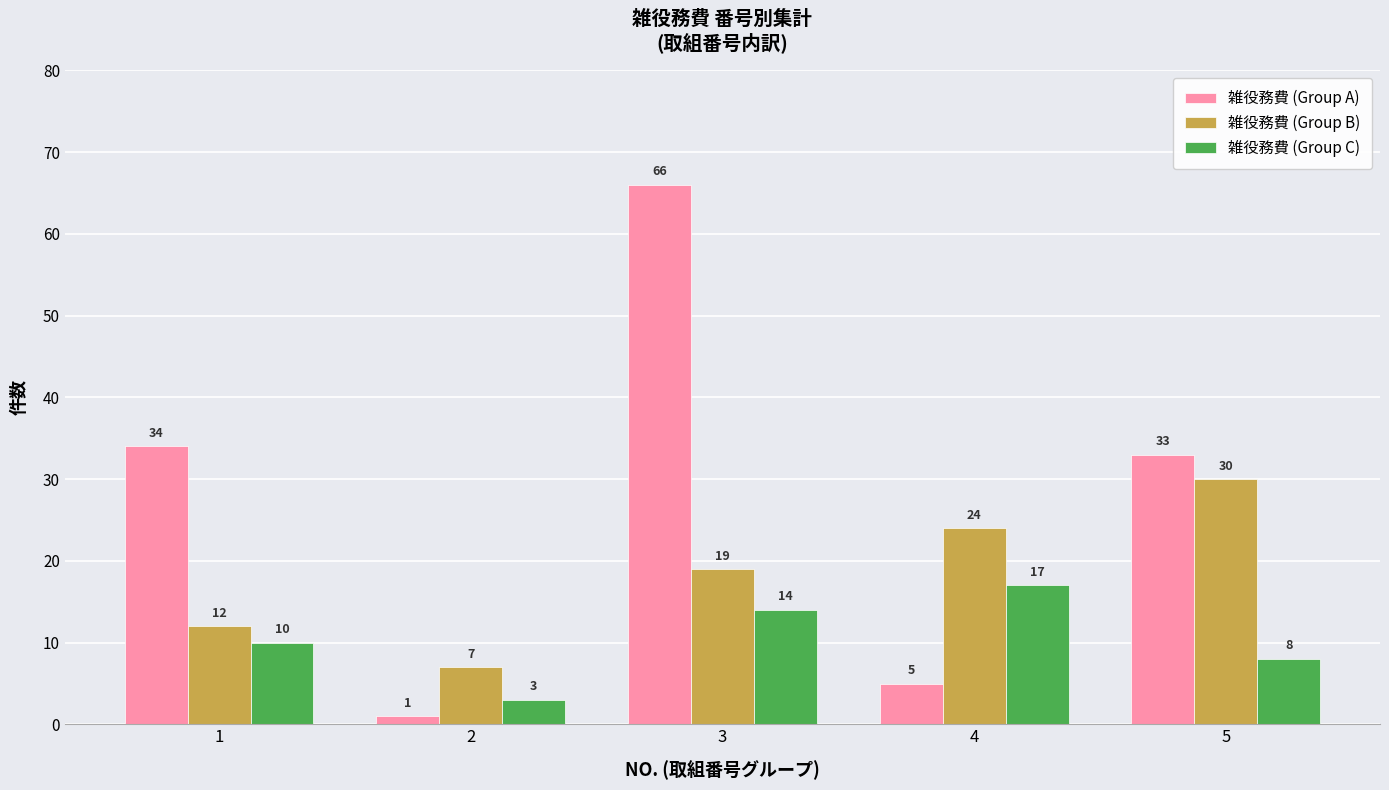

At which label is 雑役務費 (Group B) closest to 18?

3